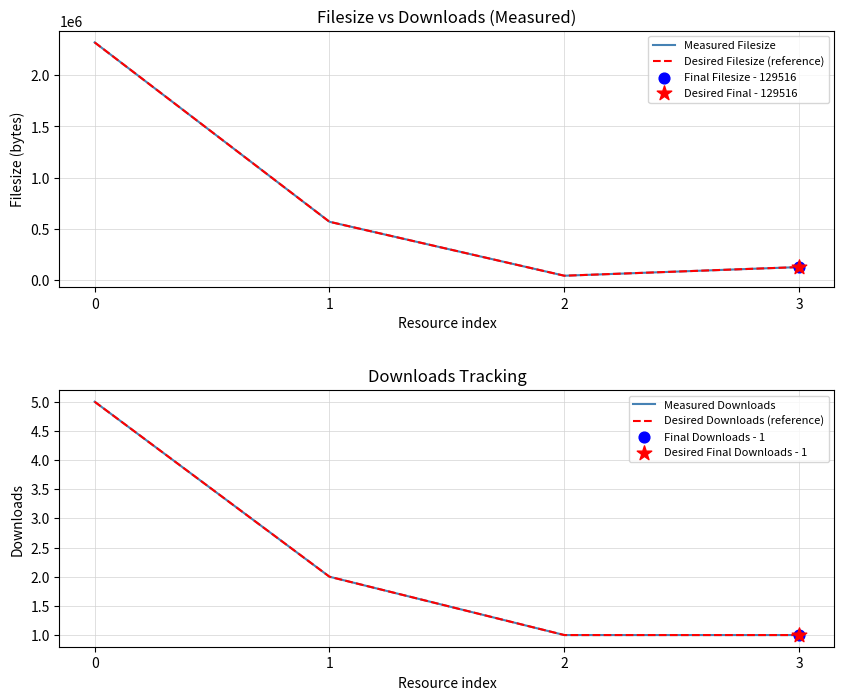

What are all the series names shown in the legend?

Measured Filesize, Desired Filesize (reference), Measured Downloads, Desired Downloads (reference)